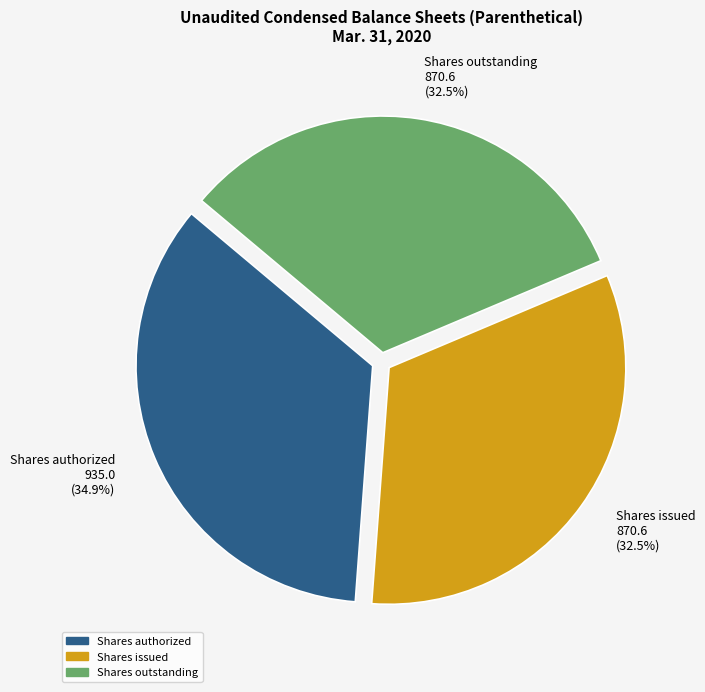

Is it true that Shares issued is 38% of the pie?

False